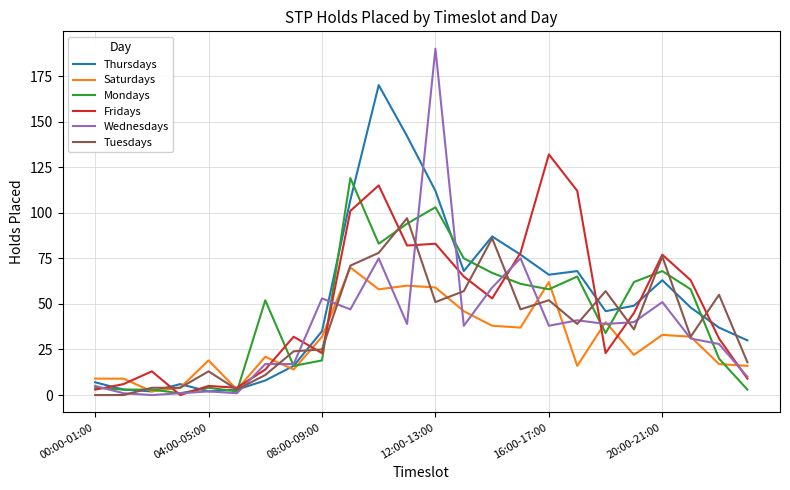

Rank the series by their maximum value, from lowest to highest.

Saturdays, Tuesdays, Mondays, Fridays, Thursdays, Wednesdays